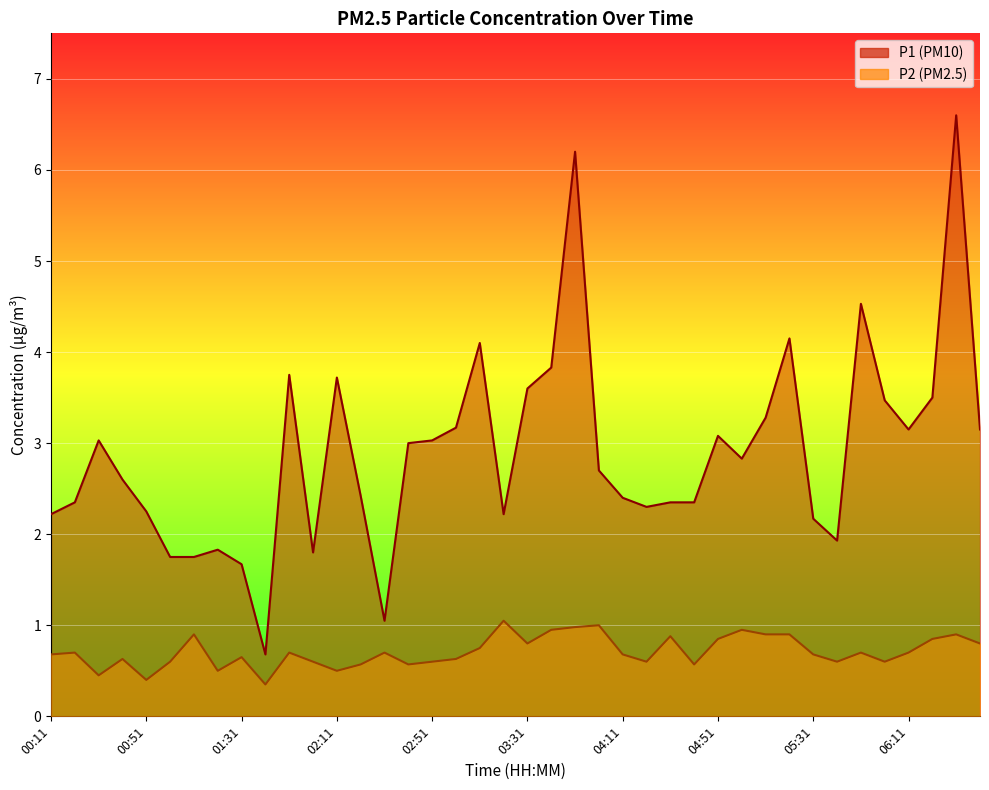

Which label corresponds to the smallest value in the chart?

01:41